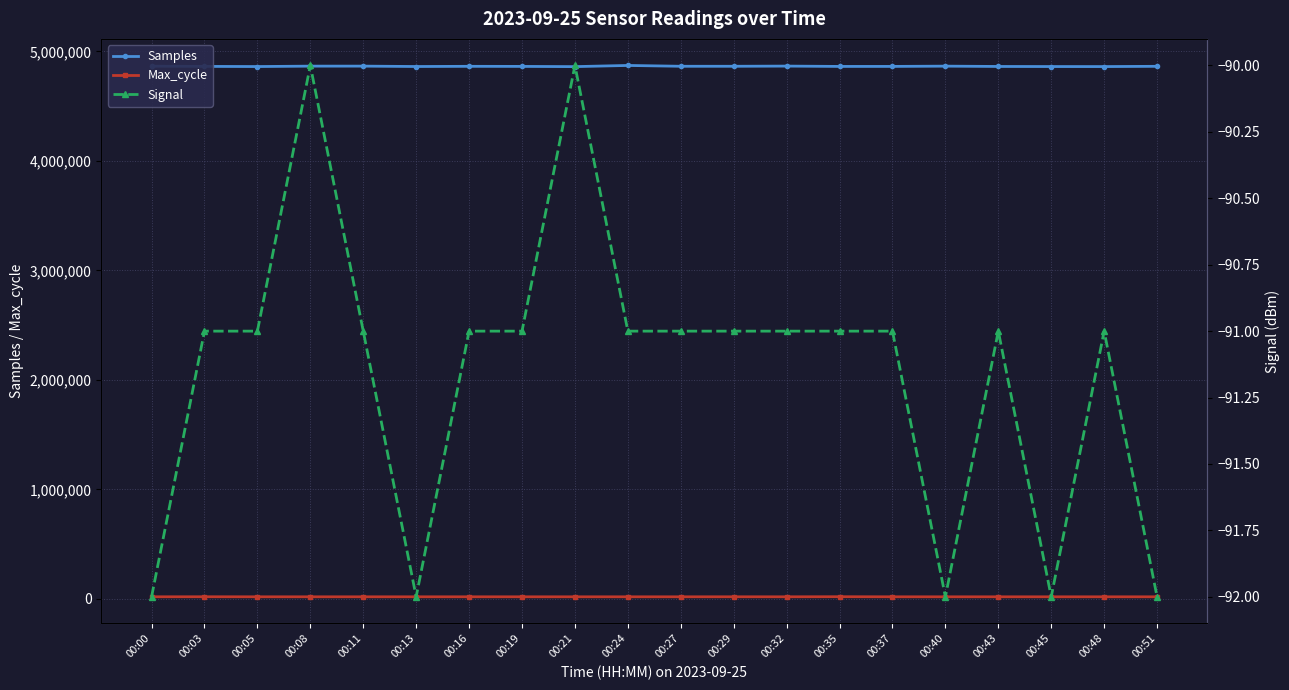

Which has a higher value, 00:13 or 00:21?

00:13